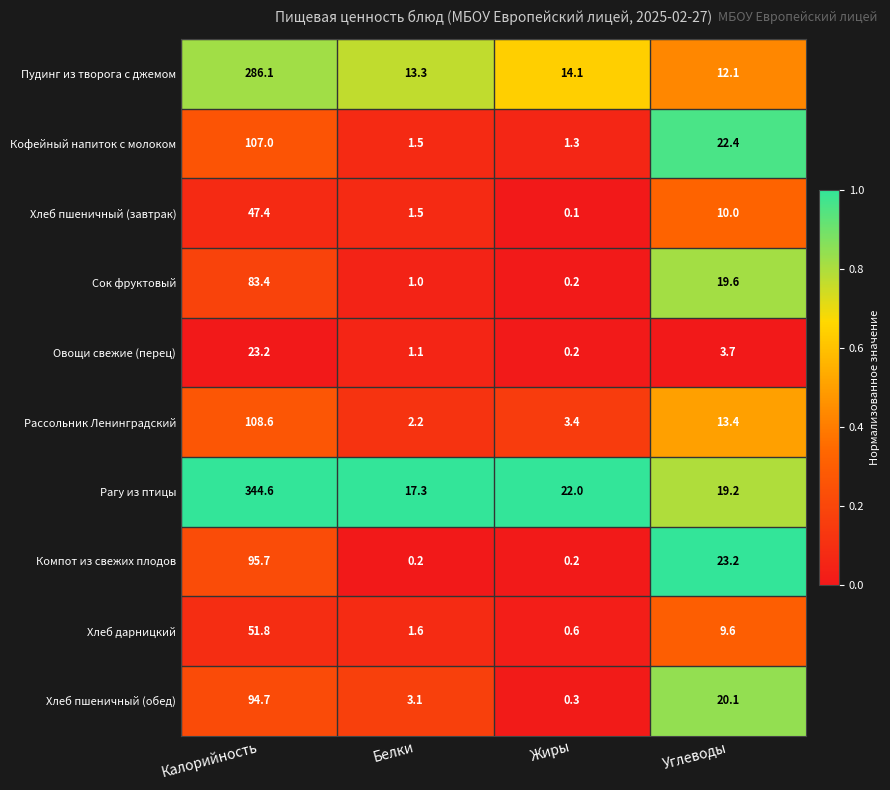

What is the average value of the Хлеб дарницкий series?

15.9